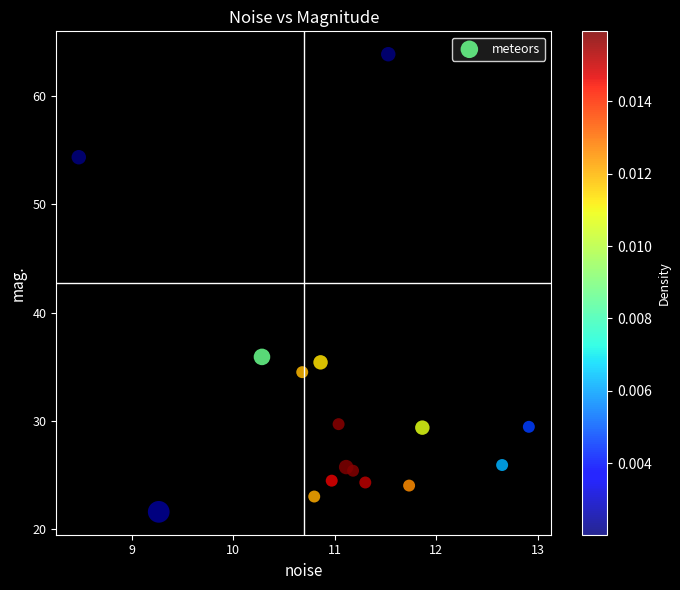

What is the range of X values (max minus min)?

4.4